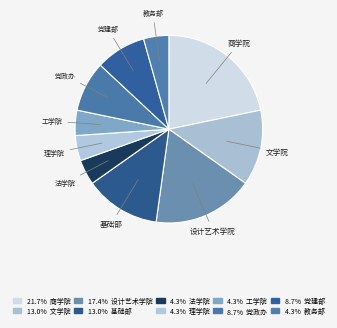

Is there any slice that represents more than half of the pie?

No